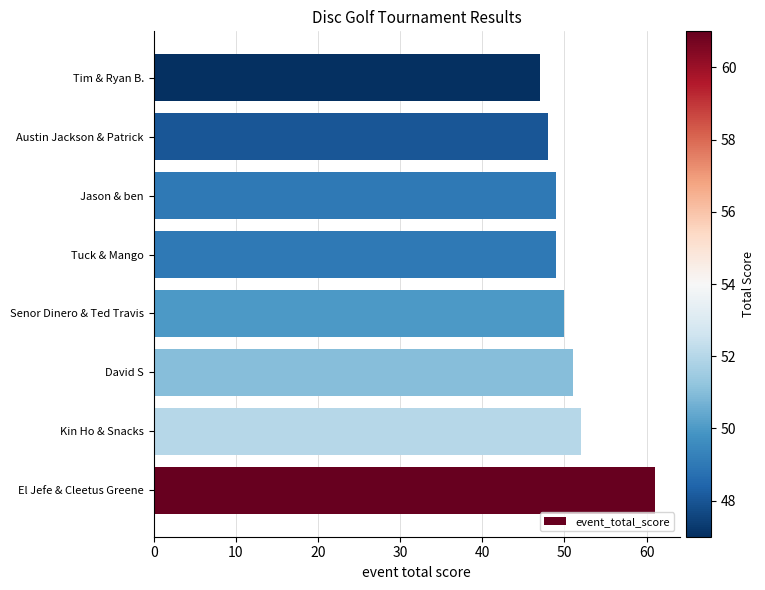

How many distinct data groups are displayed?

1